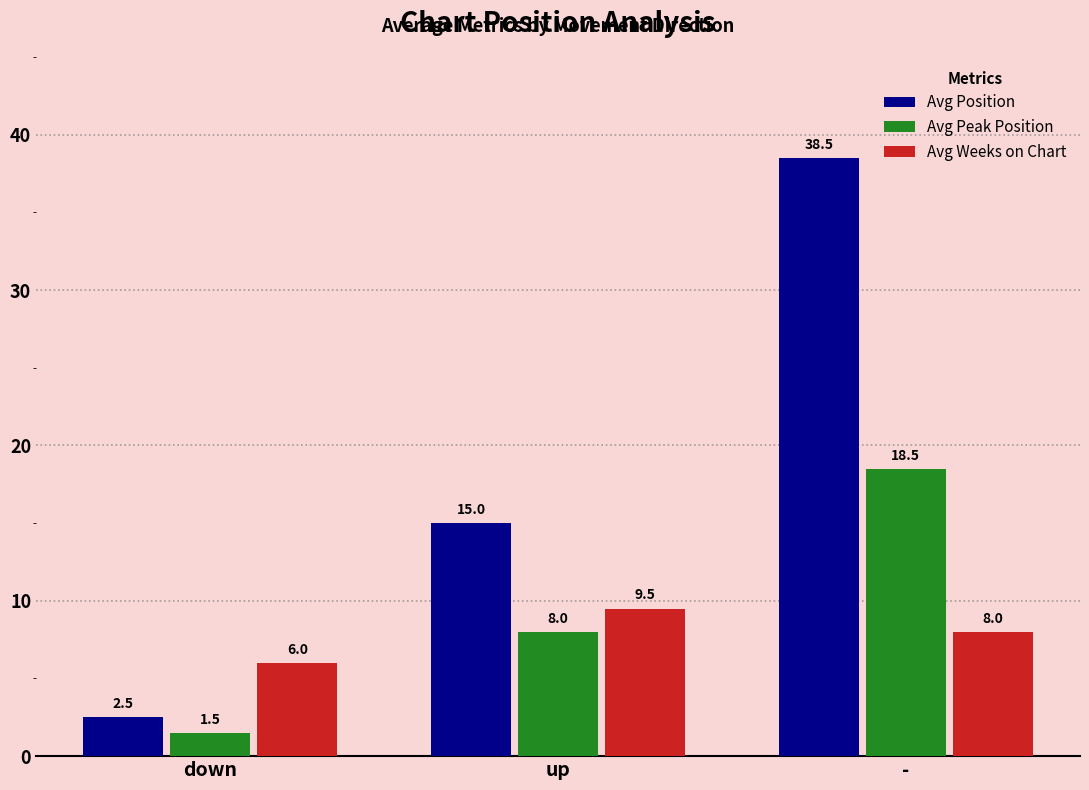

What is the approximate value of Avg Position at down?

2.5